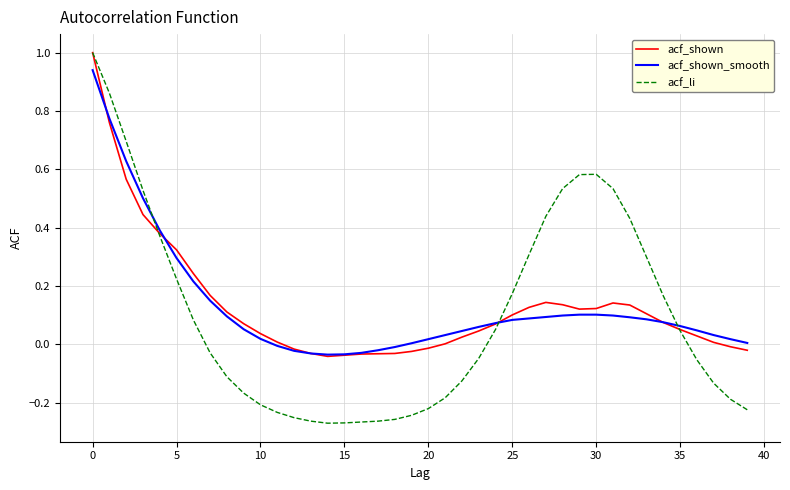

How many times do acf_shown_smooth and acf_li cross each other?

3